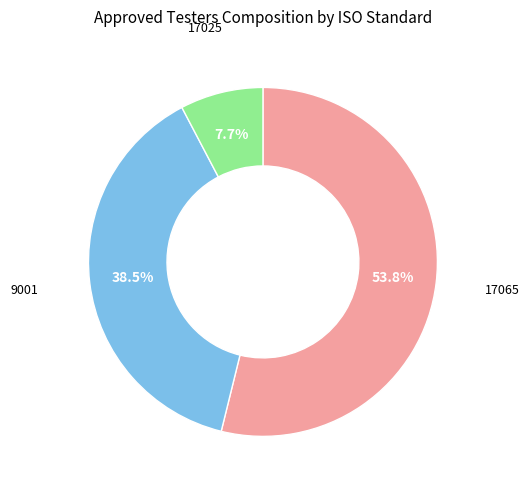

To the nearest percent, what is the difference between the largest and smallest slice percentages?

46%